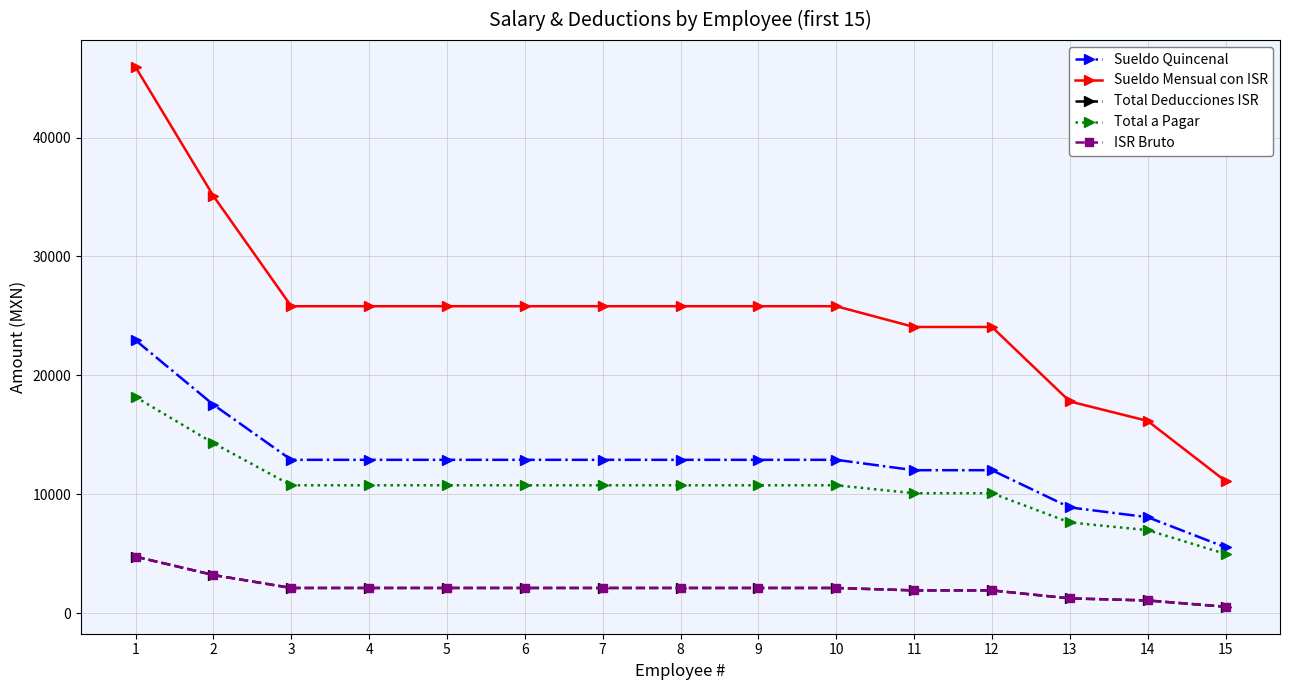

At which label does Sueldo Quincenal reach its minimum?

15